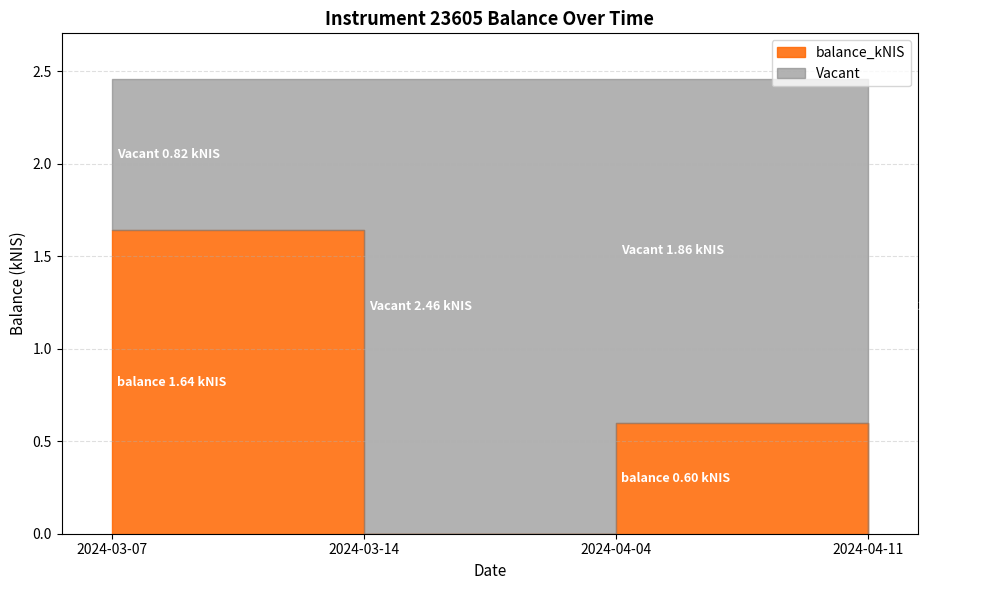

Reading left to right, extract all data points from this chart.

2024-03-07=1.6	2024-03-14=0.0	2024-04-04=0.6	2024-04-11=0.0